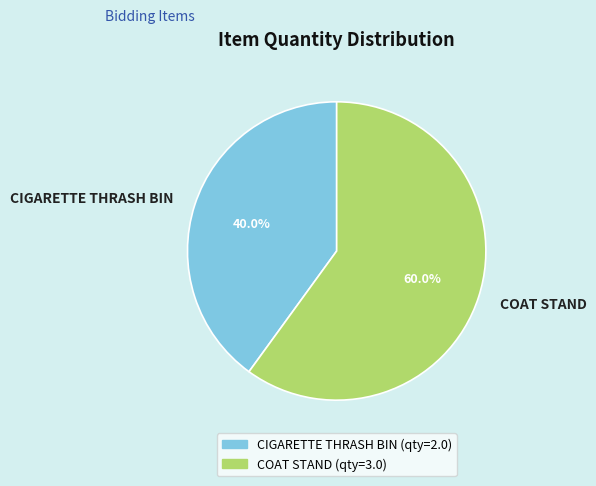

What is the smallest slice in the pie chart?

CIGARETTE THRASH BIN